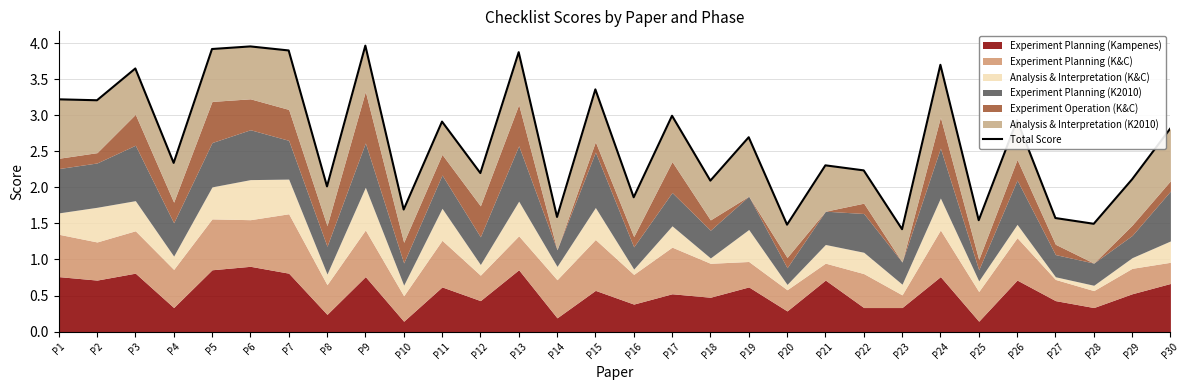

True or false: the data shows 1.0 at P25.

False